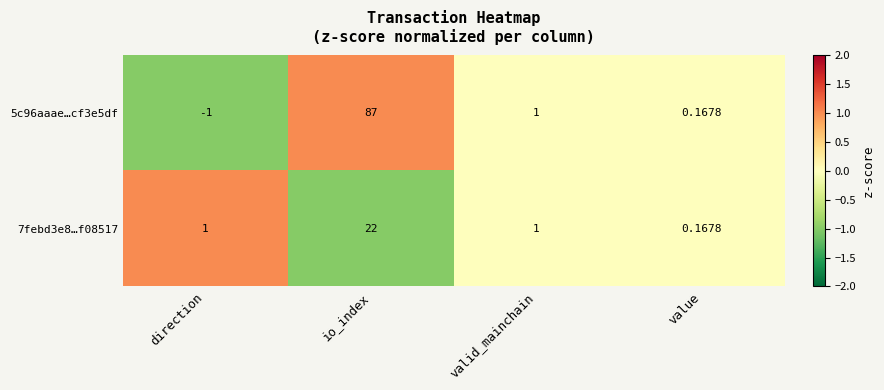

At which category is the sum across all series the highest?

io_index